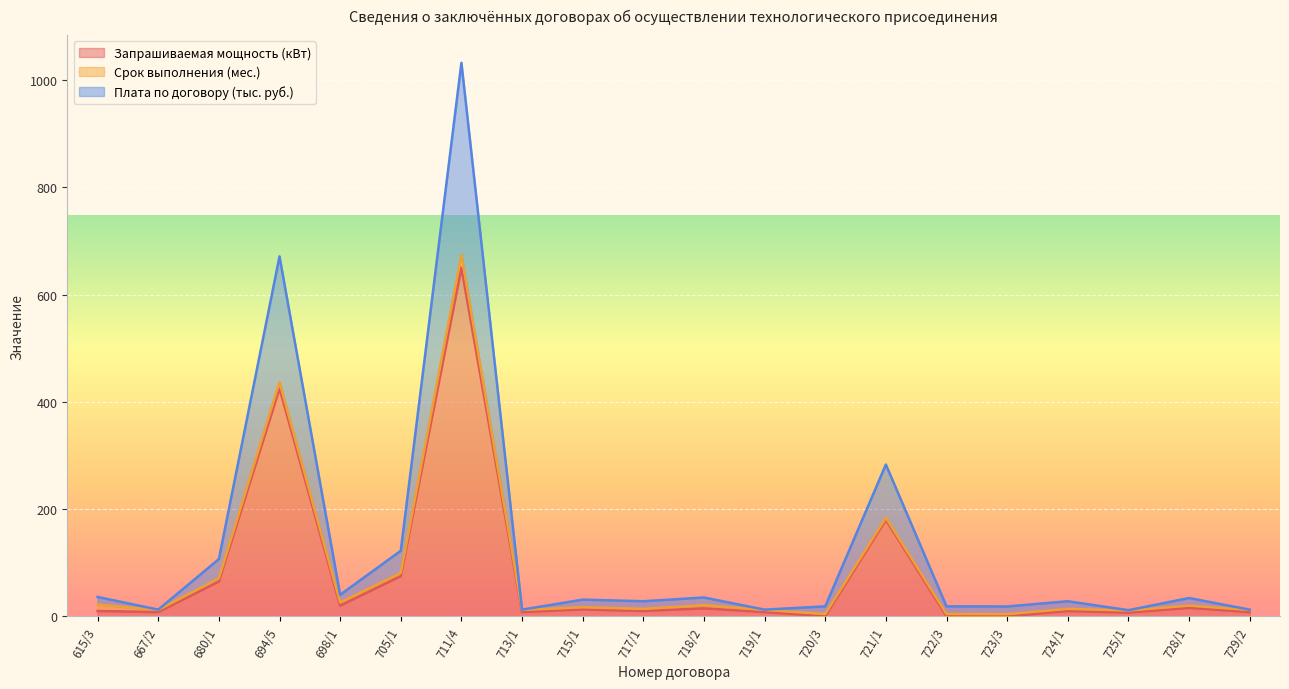

How many categories are shown in the chart?

20